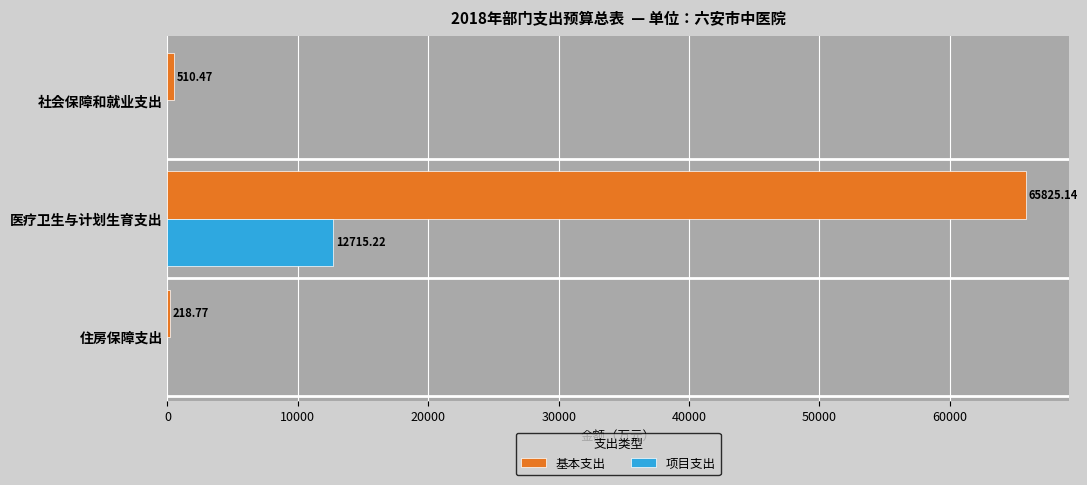

How many categories are shown in the chart?

3